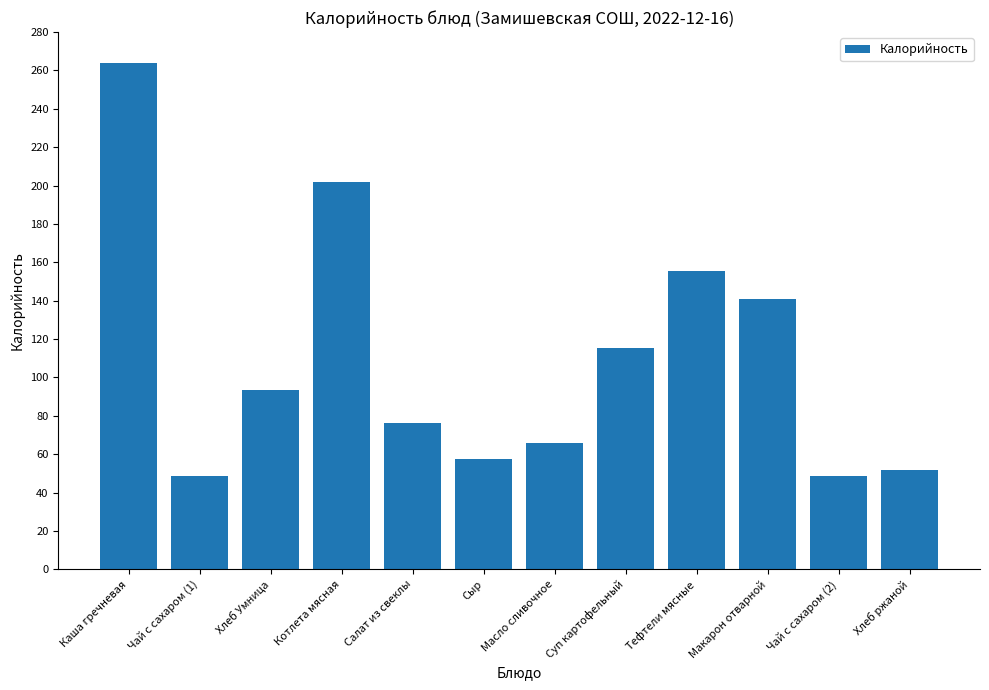

What is the label of the 7th bar from the left?

Масло сливочное